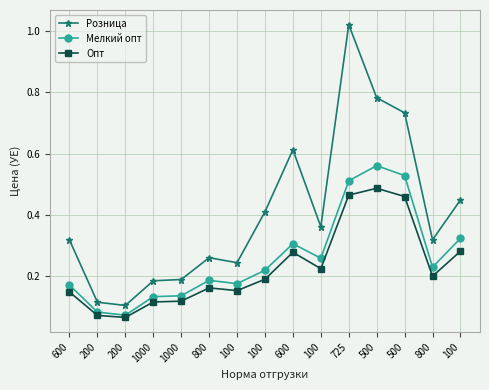

List the series in order of their peak value, lowest first.

Опт, Мелкий опт, Розница